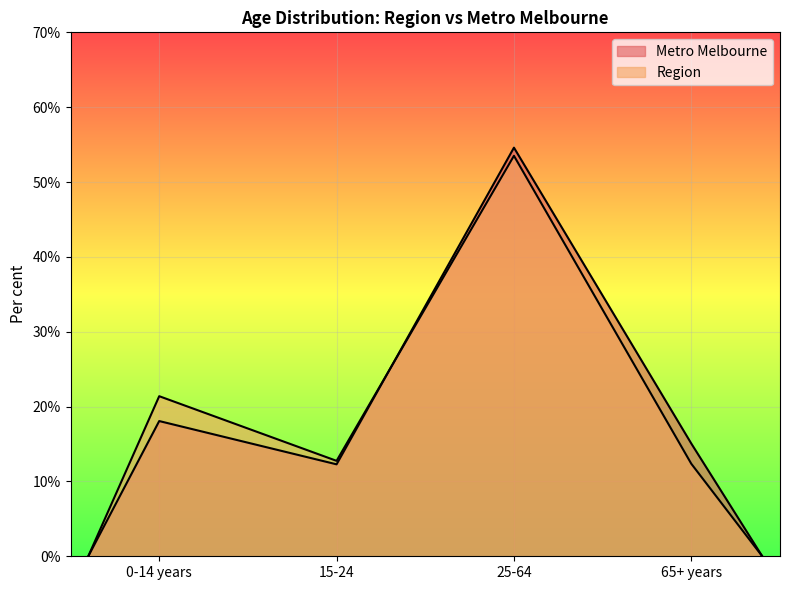

Which has a higher value, 65+ years or 25-64?

25-64